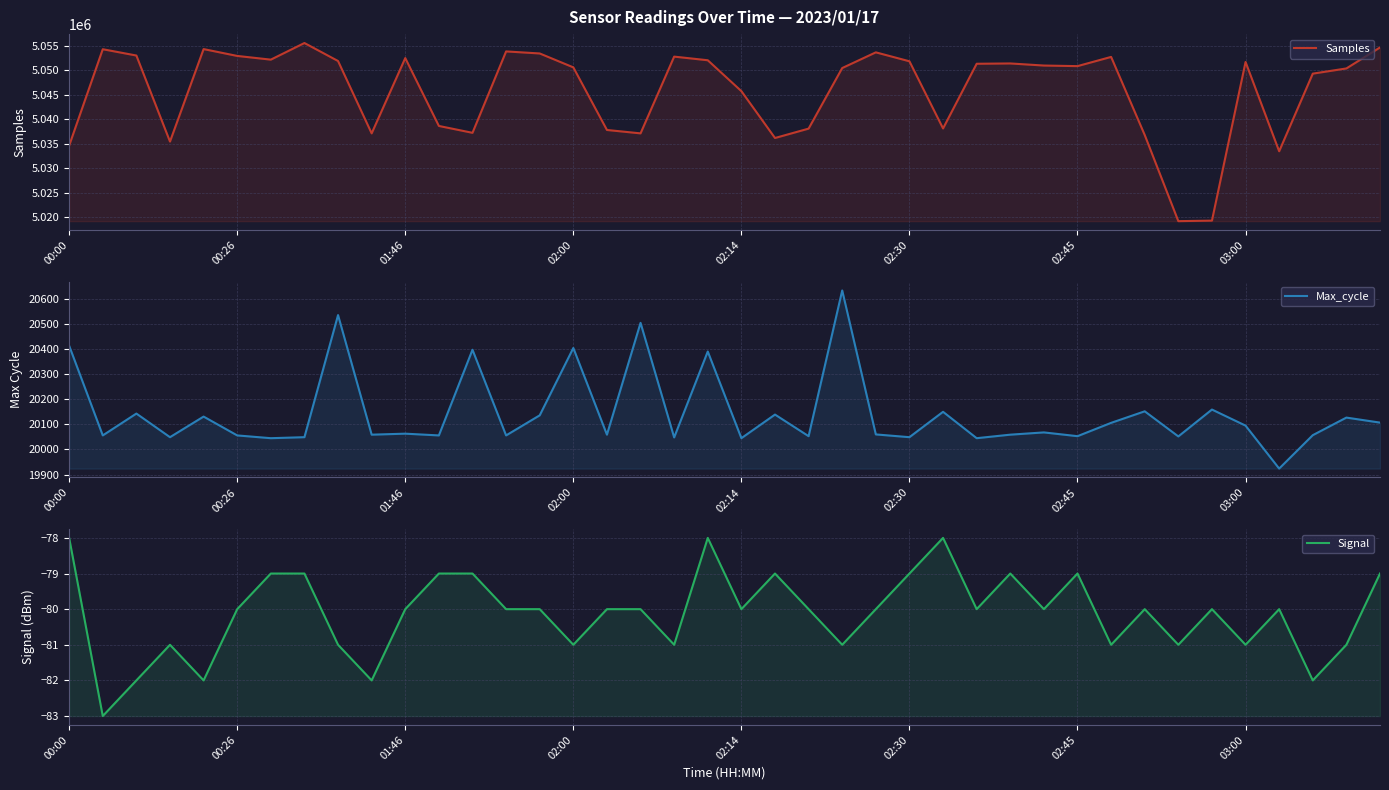

What is the value of the Samples point at the 3rd from the left?

5052977